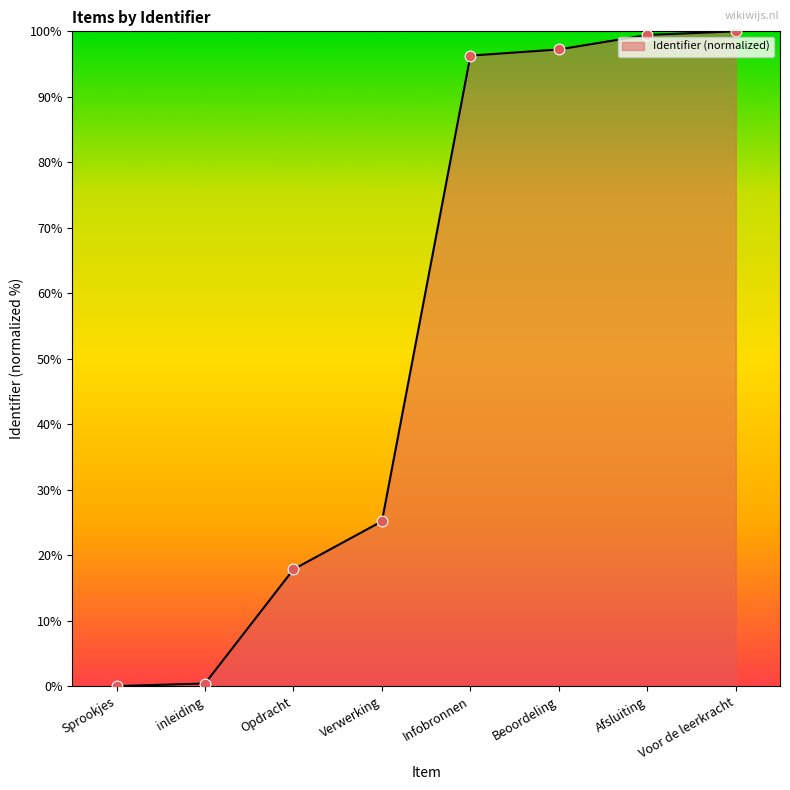

What is the ratio of the value at Voor de leerkracht to the value at Beoordeling?

1.0